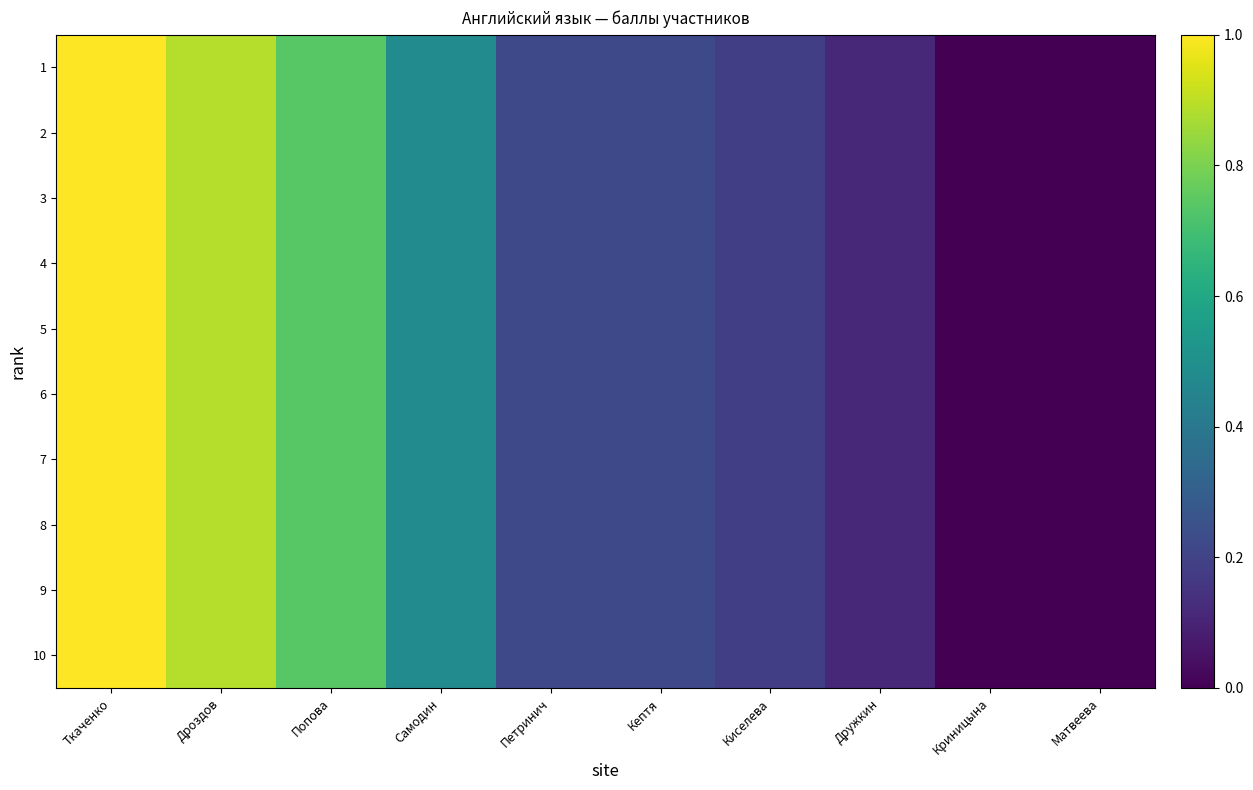

How many series are shown in this chart?

10